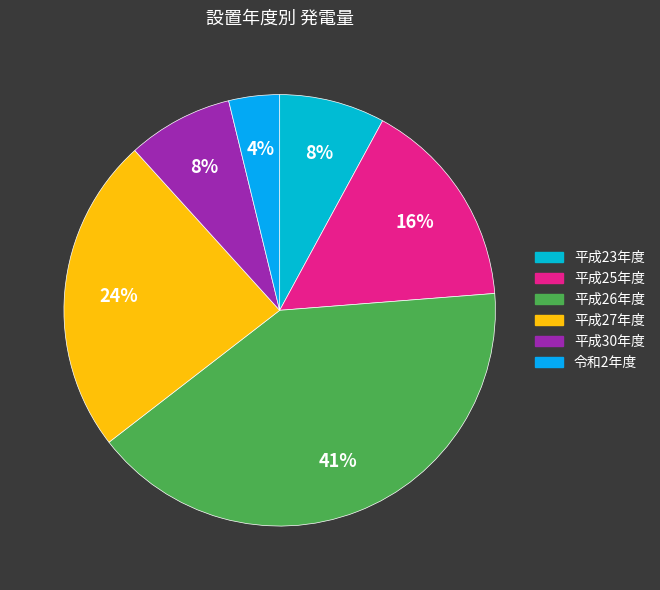

Combined, what portion of the pie is 平成23年度 and 平成30年度?

15.8%